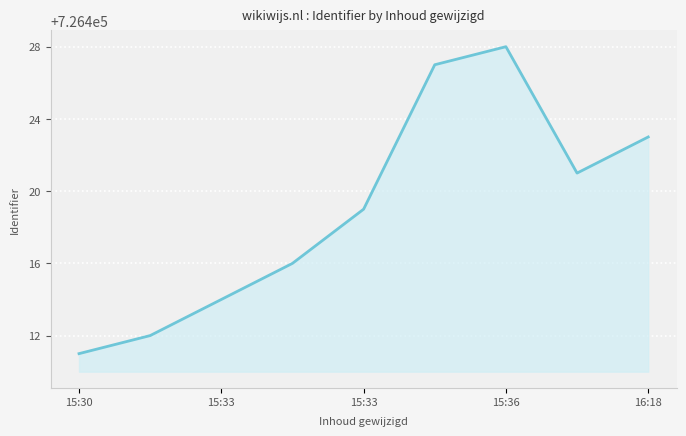

What is the smallest value displayed?

726411